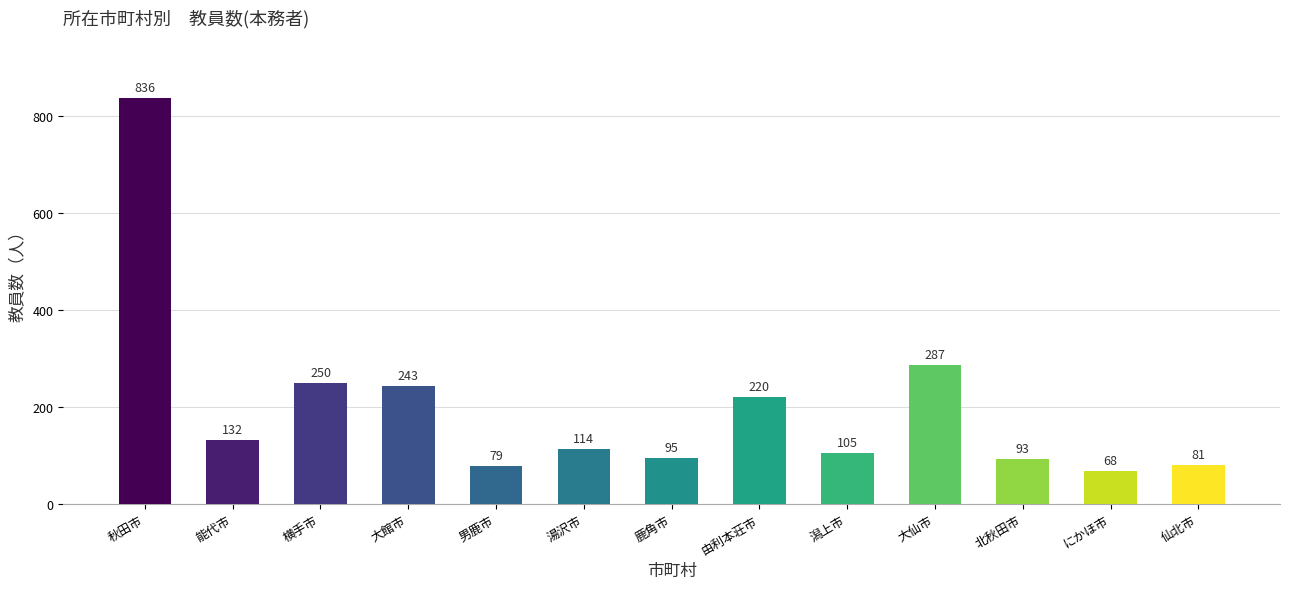

What is the value of the 6th bar from the left?

114